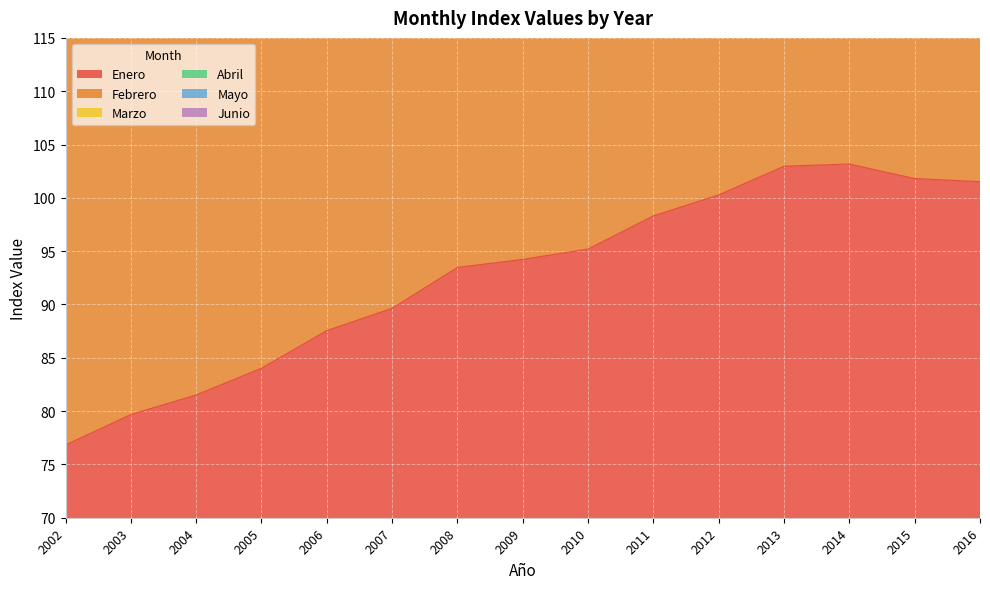

Reading left to right, extract all data points from this chart.

Enero: 76.8	79.7	81.5	84.0	87.5	89.6	93.5	94.2	95.2	98.3	100.3	103.0	103.2	101.8	101.5
Febrero: 153.7	159.5	163.1	168.3	175.1	179.3	187.1	188.5	190.2	196.7	200.7	206.1	206.3	203.8	202.7
Marzo: 309.8	321.0	328.4	339.3	352.8	361.4	377.0	378.2	382.7	396.3	404.2	413.5	413.9	410.1	407.0
Abril: 388.7	402.0	412.2	425.6	442.6	453.2	473.1	473.5	479.7	496.7	506.5	517.6	518.2	514.2	510.1
Mayo: 467.6	483.0	496.0	512.1	532.5	545.3	569.8	569.2	576.8	596.9	608.6	621.8	622.6	618.6	613.6
Junio: 231.2	239.9	245.2	253.2	263.3	269.7	281.5	282.9	286.0	295.9	301.7	309.6	309.7	306.5	304.5